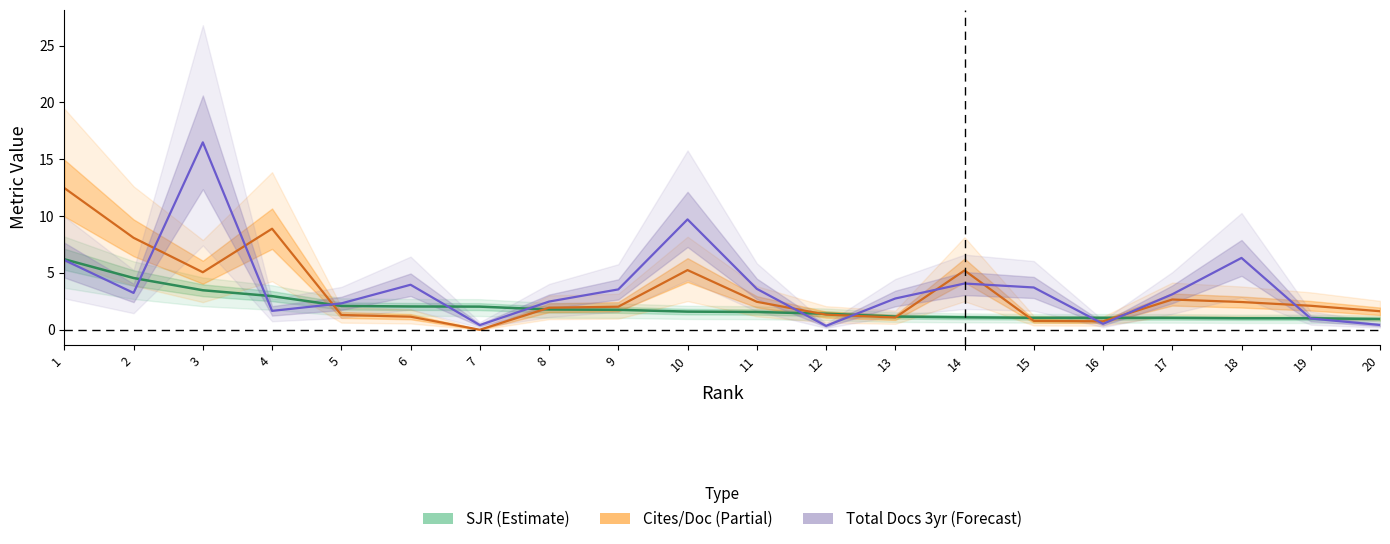

Count the number of categories in the chart.

20